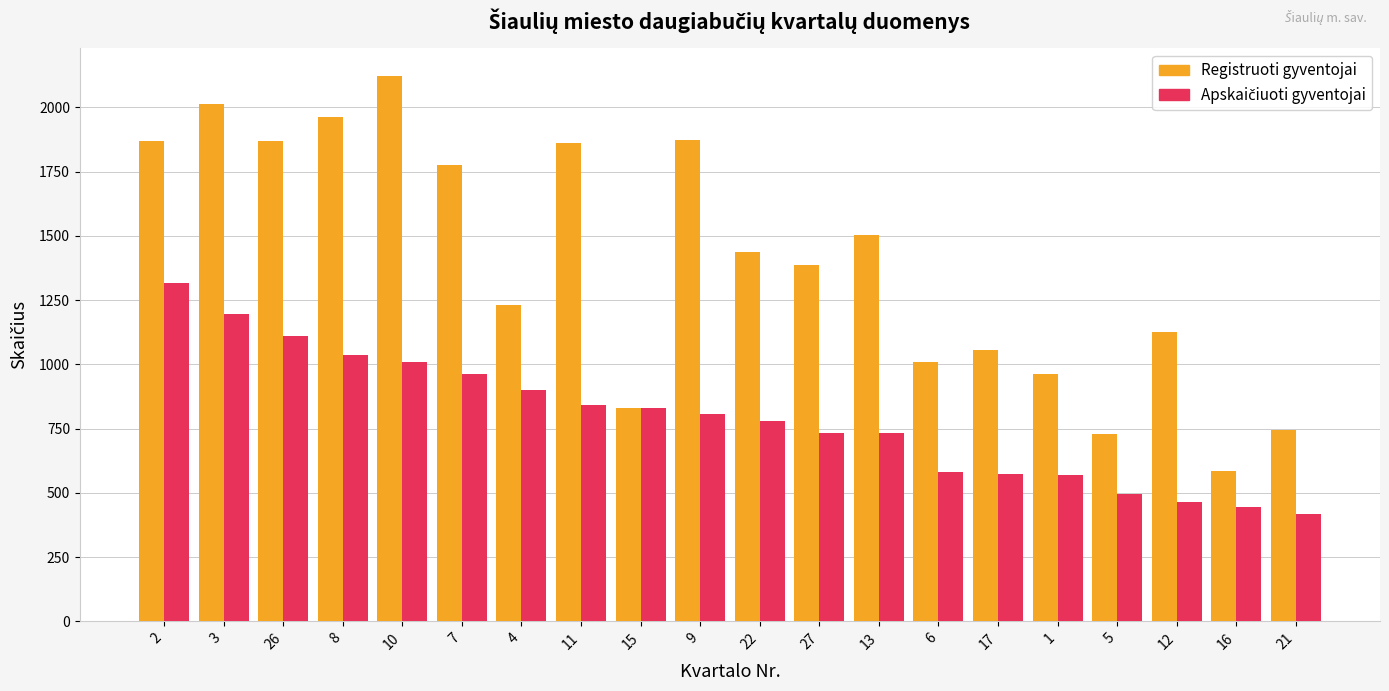

What is the label of the 2nd bar from the left?

3